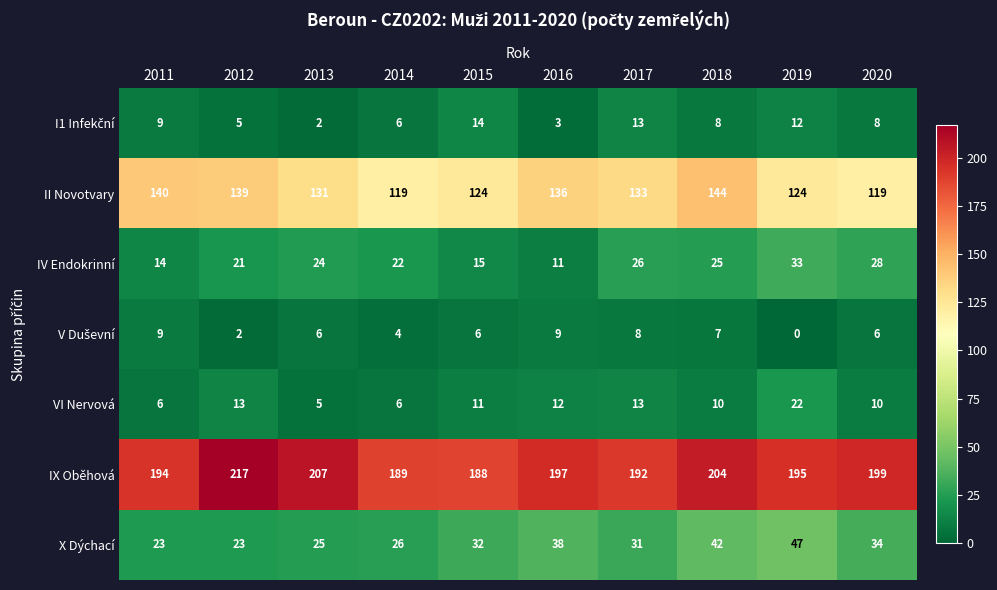

Read the X Dýchací value at 2014, to the nearest 5.

25